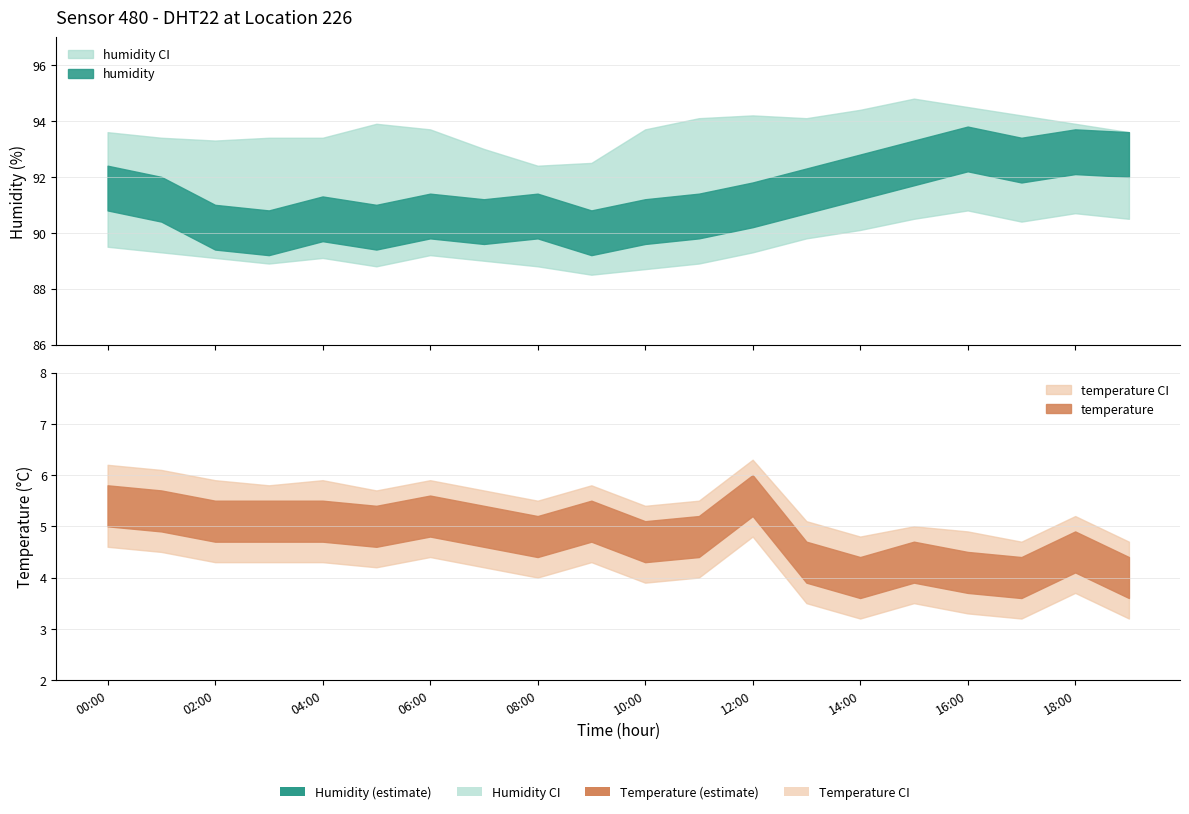

True or false: temperature and humidity cross at least once.

False